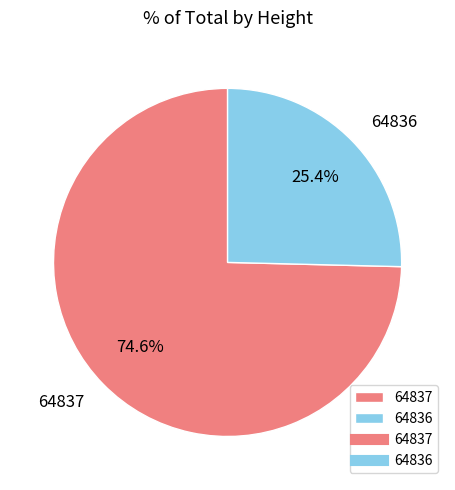

What is the ratio of the value at 64837 to the value at 64836?

2.9